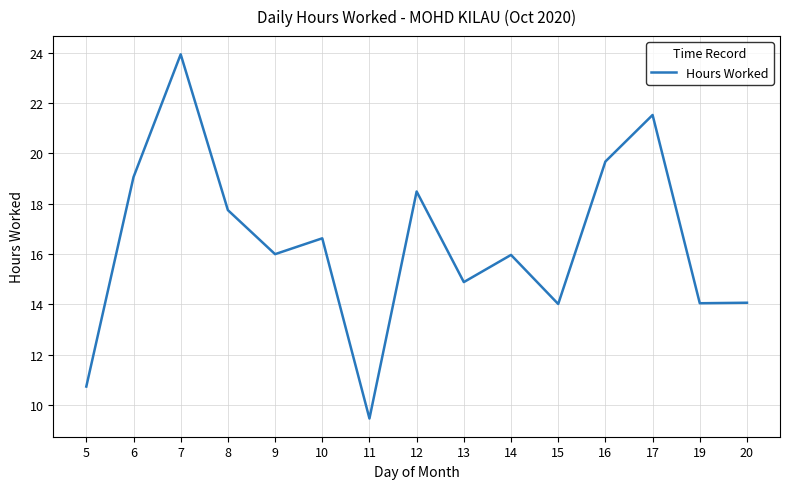

Which category has the highest value across all series?

7